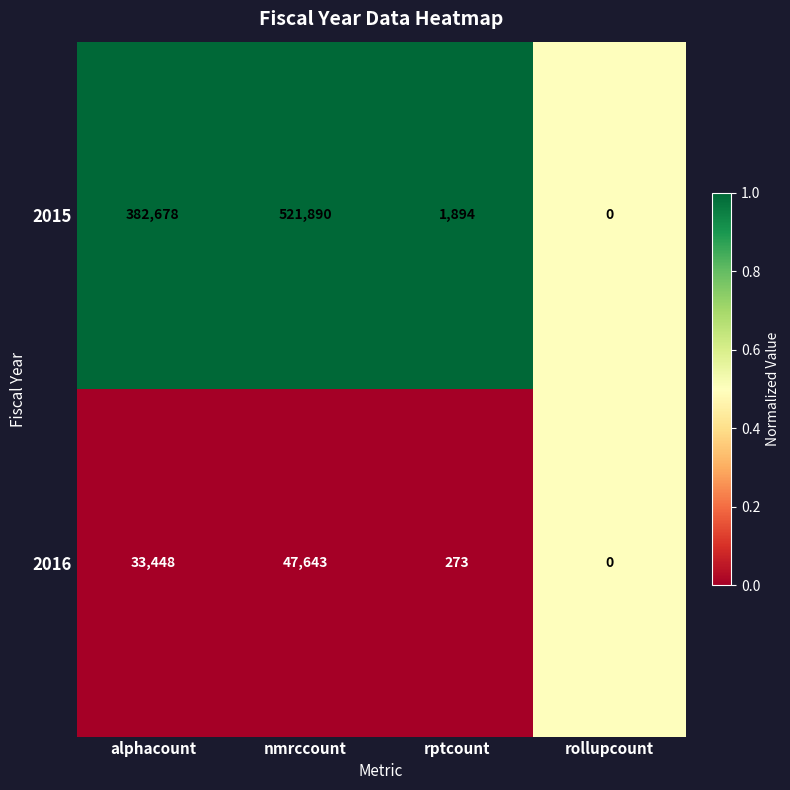

Reading right to left, transcribe all the data shown in this chart.

2015: rollupcount=0	rptcount=1894	nmrccount=521890	alphacount=382678
2016: rollupcount=0	rptcount=273	nmrccount=47643	alphacount=33448